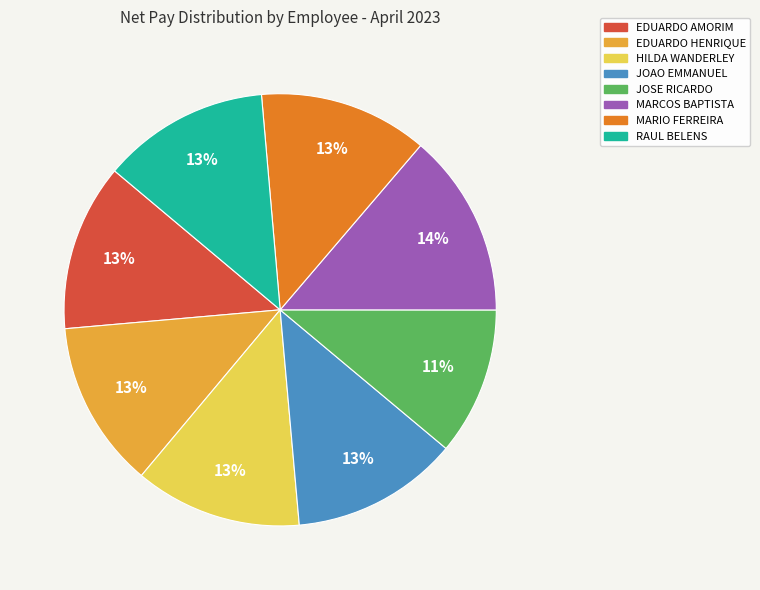

Which category has the smallest portion of the pie?

JOSE RICARDO